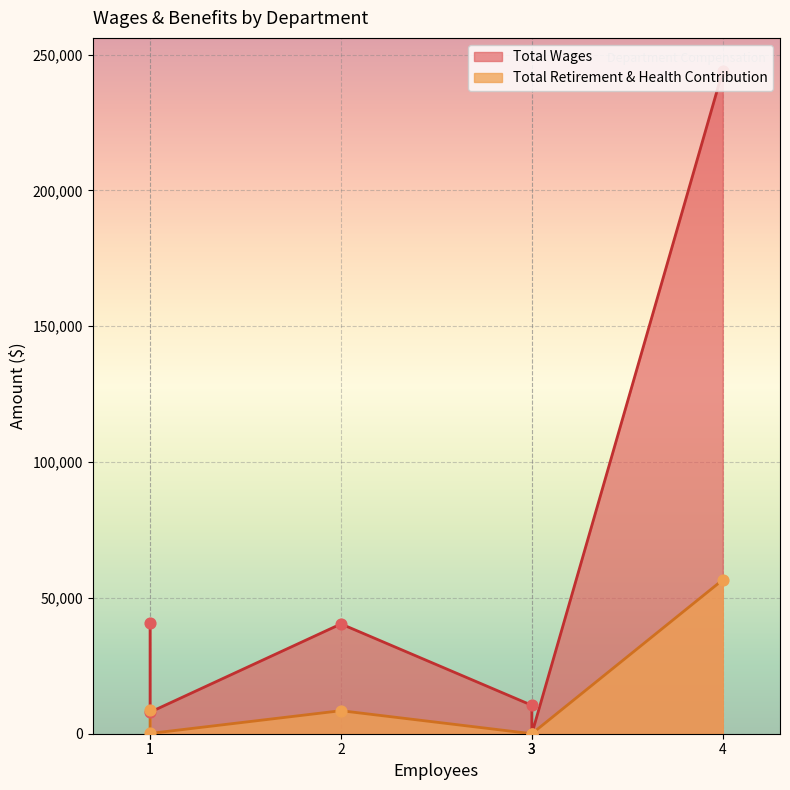

Which series contains the highest Y value?

Total Wages